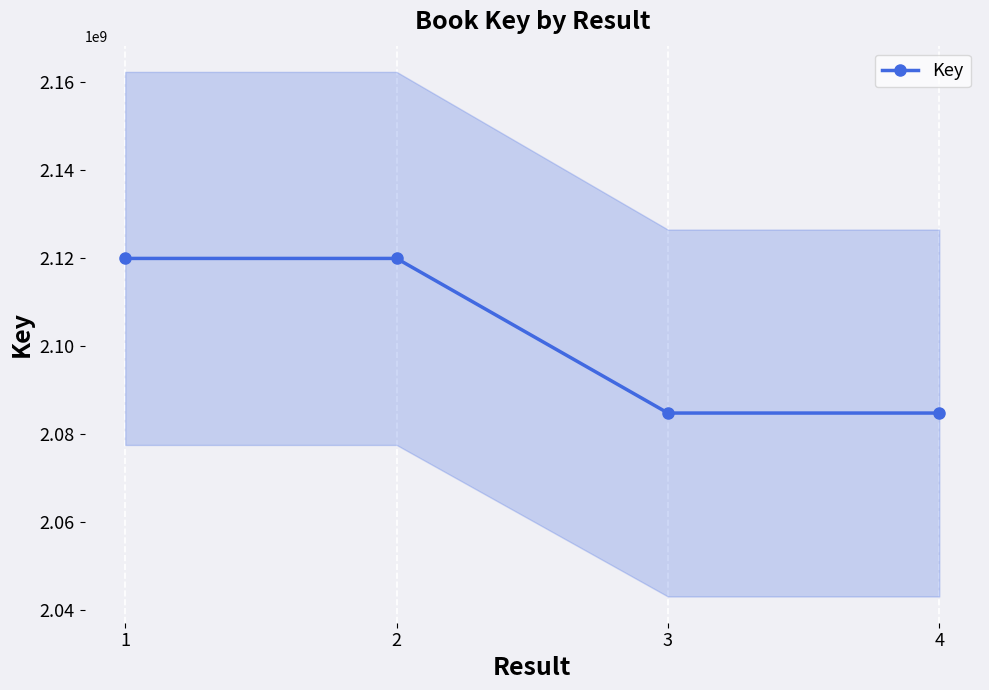

True or false: the data shows 2084770535 at 3.

True